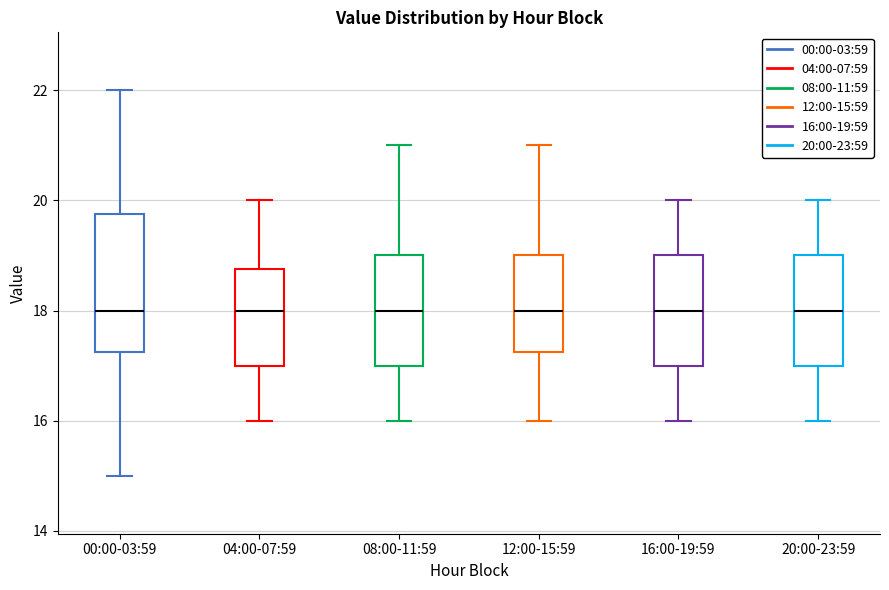

Where is the upper edge of the box for 08:00-11:59 on the y-axis? The values are not printed on the chart, so give them approximately, as read against the axis.

19.0